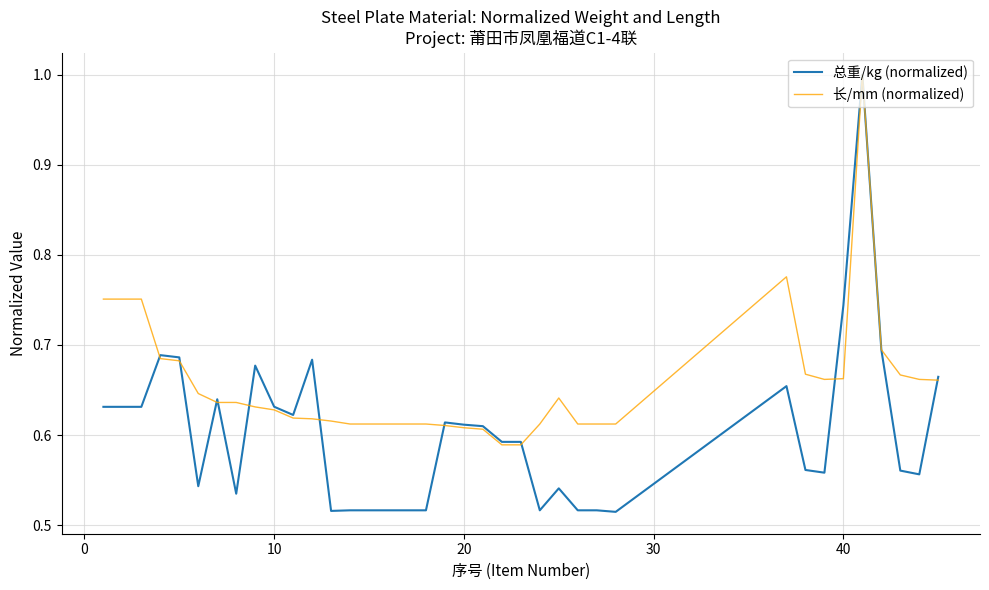

Which series has the largest range (max minus min)?

总重/kg (normalized)